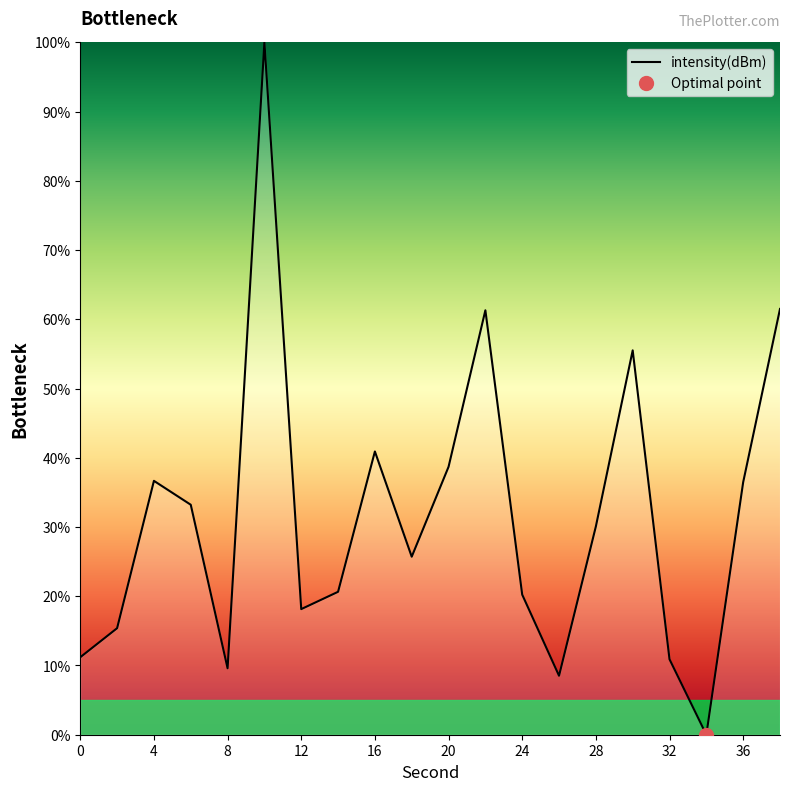

True or false: intensity(dBm) has a value of 57.6 at 36.

False